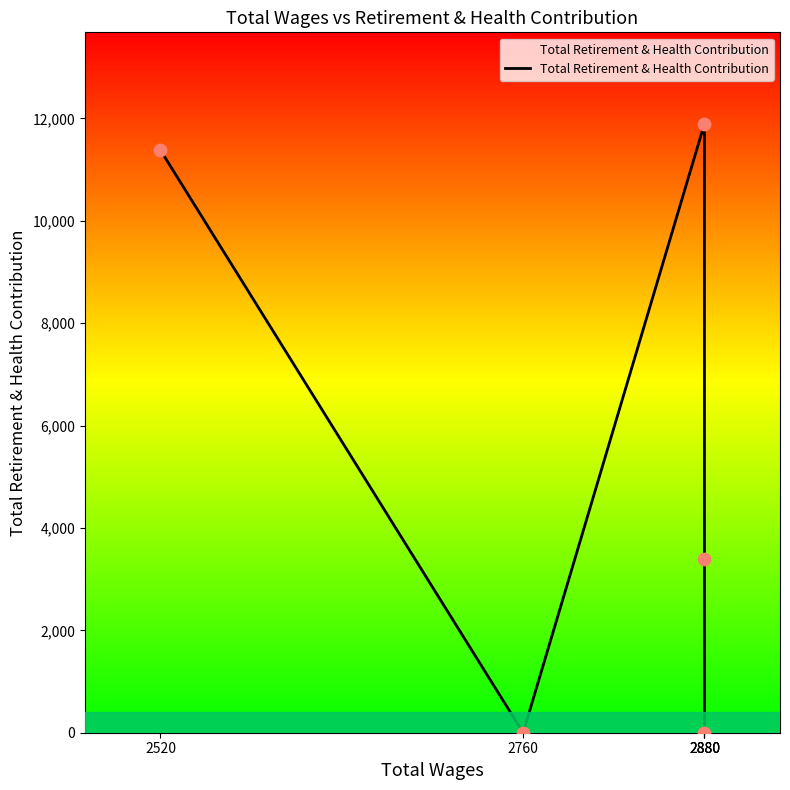

Between 2760 and 2880, which is larger?

2760